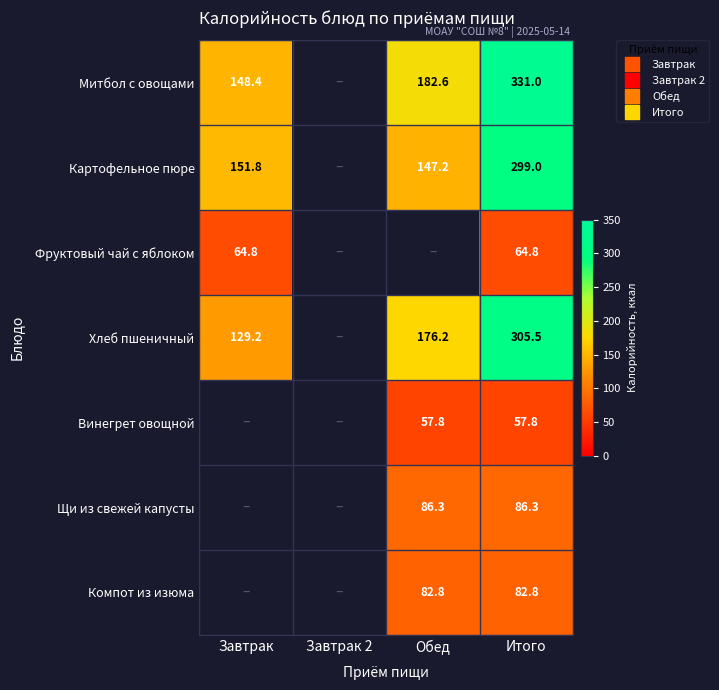

Rank the series by their maximum value, from lowest to highest.

Винегрет овощной, Фруктовый чай с яблоком, Компот из изюма, Щи из свежей капусты, Картофельное пюре, Хлеб пшеничный, Митбол с овощами